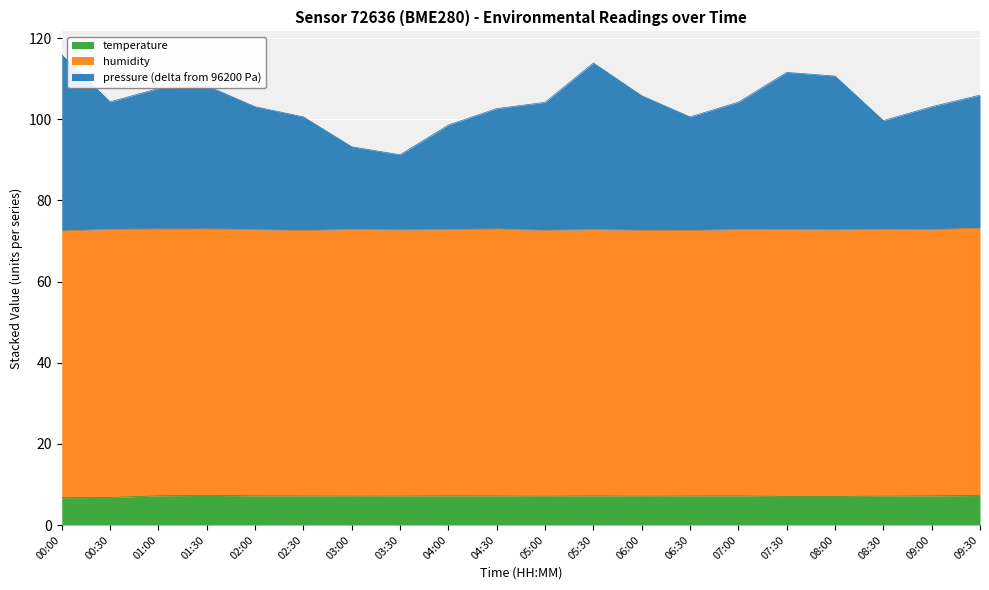

Which series has the widest spread of values?

pressure